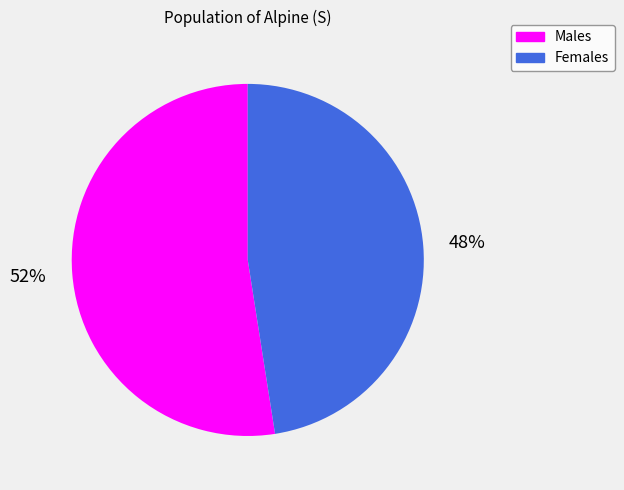

What is the ratio of the value at Males to the value at Females?

1.1